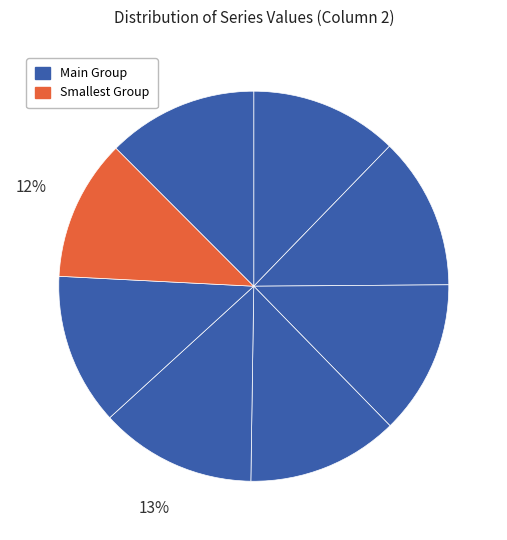

Count the number of slices in the pie.

8